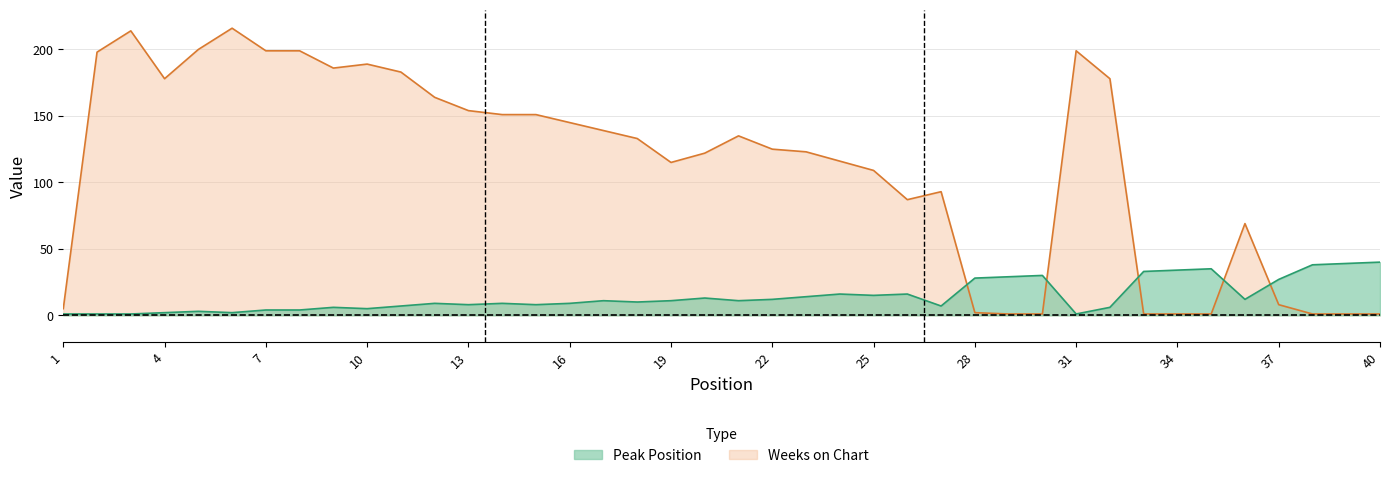

Where does the Weeks on Chart series first go above 133?

2